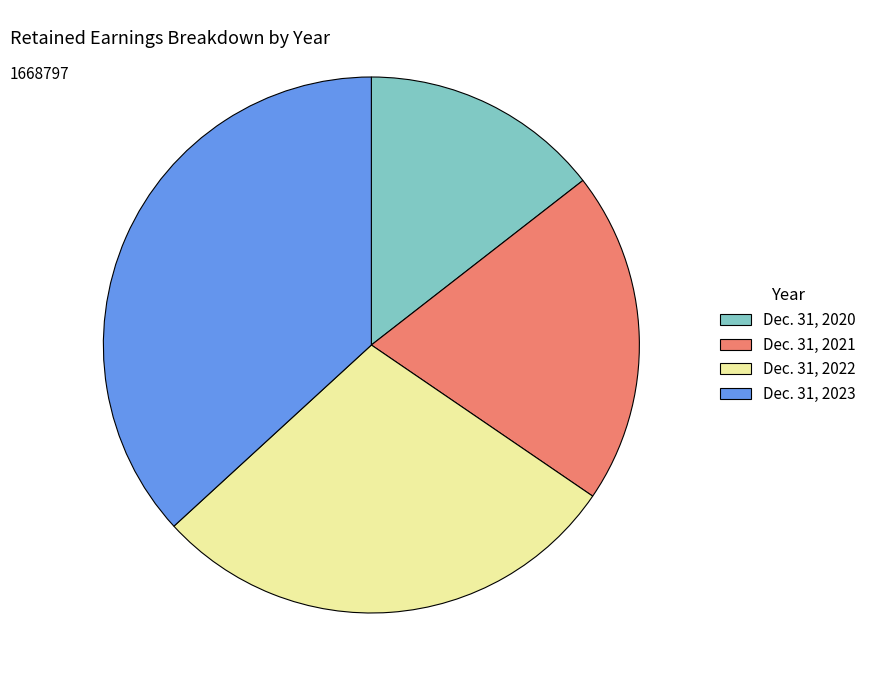

Which slice is the smallest?

Dec. 31, 2020